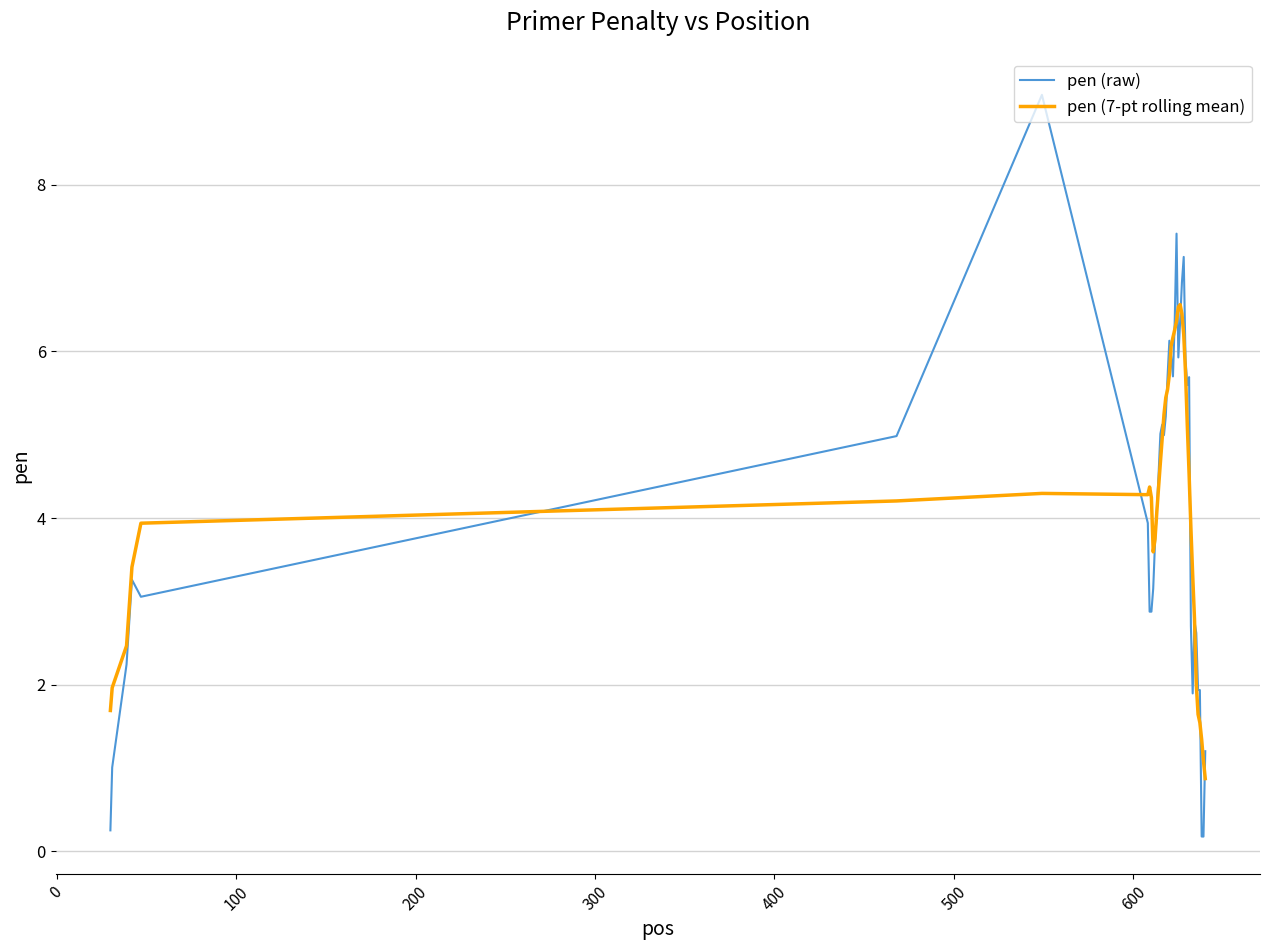

Which series has the largest range (max minus min)?

pen (raw)